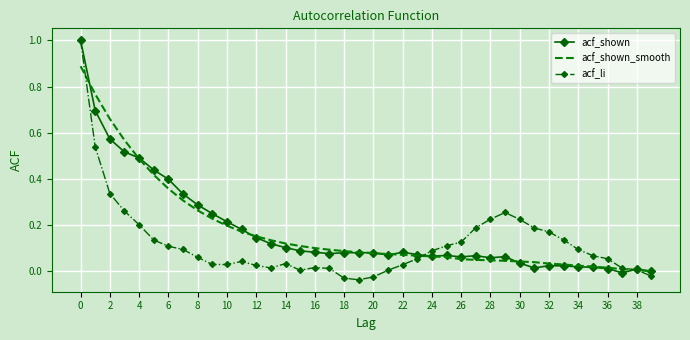

What is the highest value of the acf_li series?

1.0